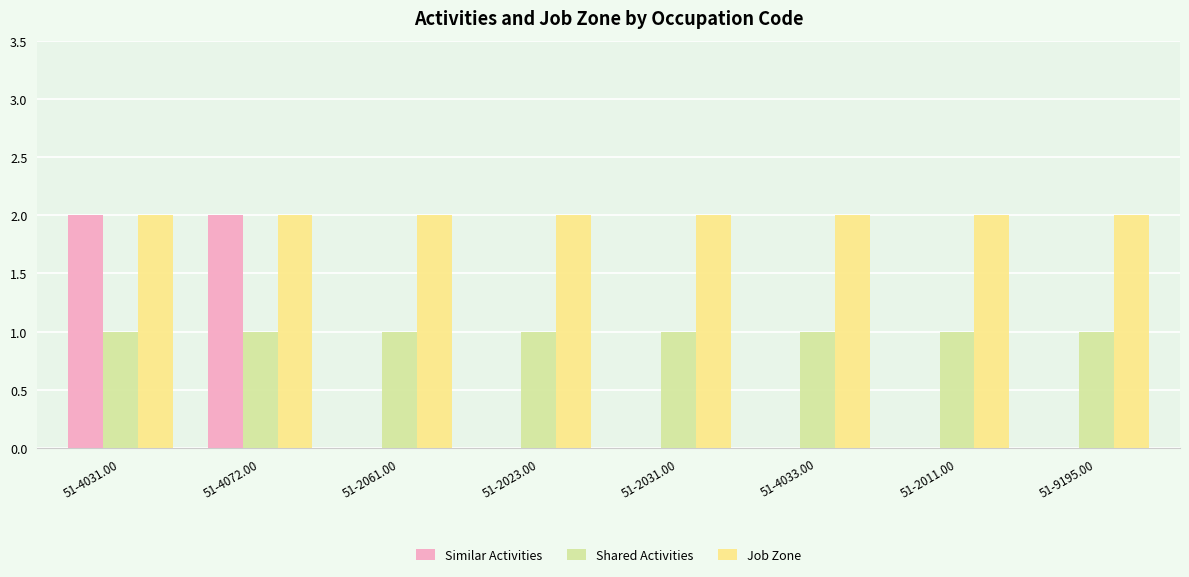

Which series has the largest total across all categories?

Job Zone